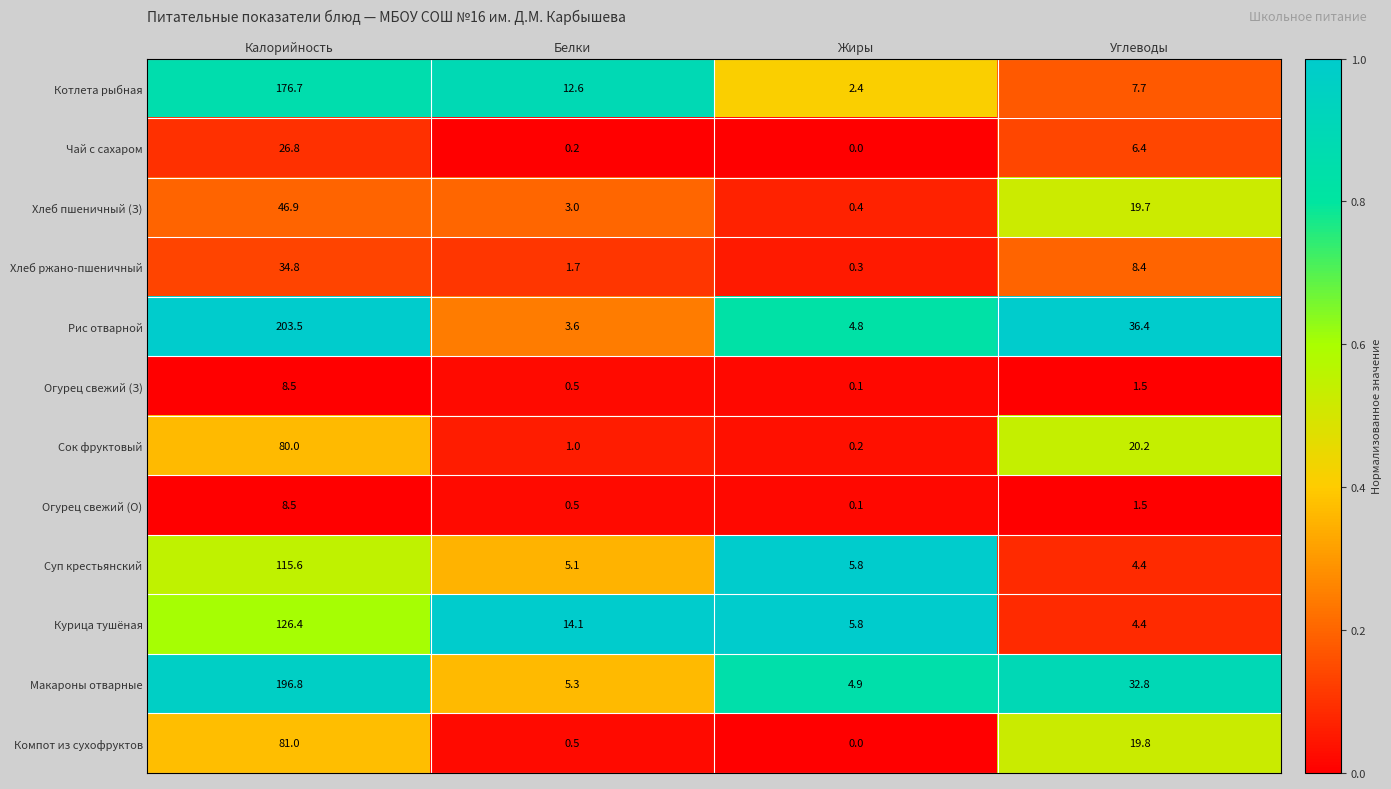

What is the maximum value shown in the chart?

203.5